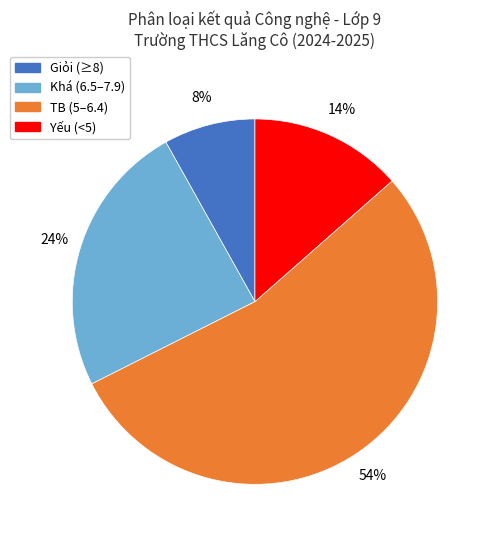

To the nearest percent, what portion does Yếu (<5) represent?

14%